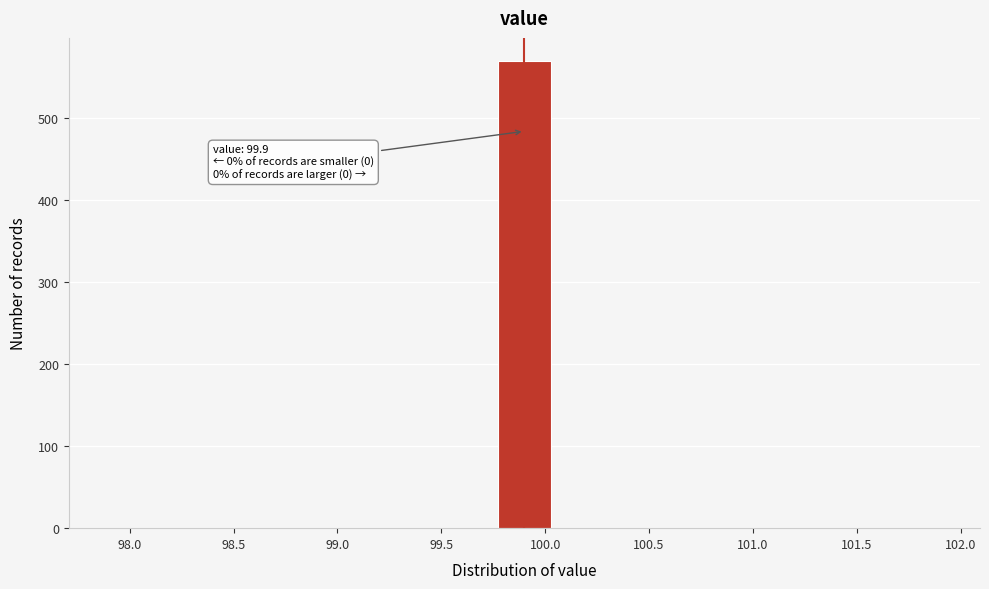

Over which range of the x-axis is the bar tallest?

99.75 to 100.05